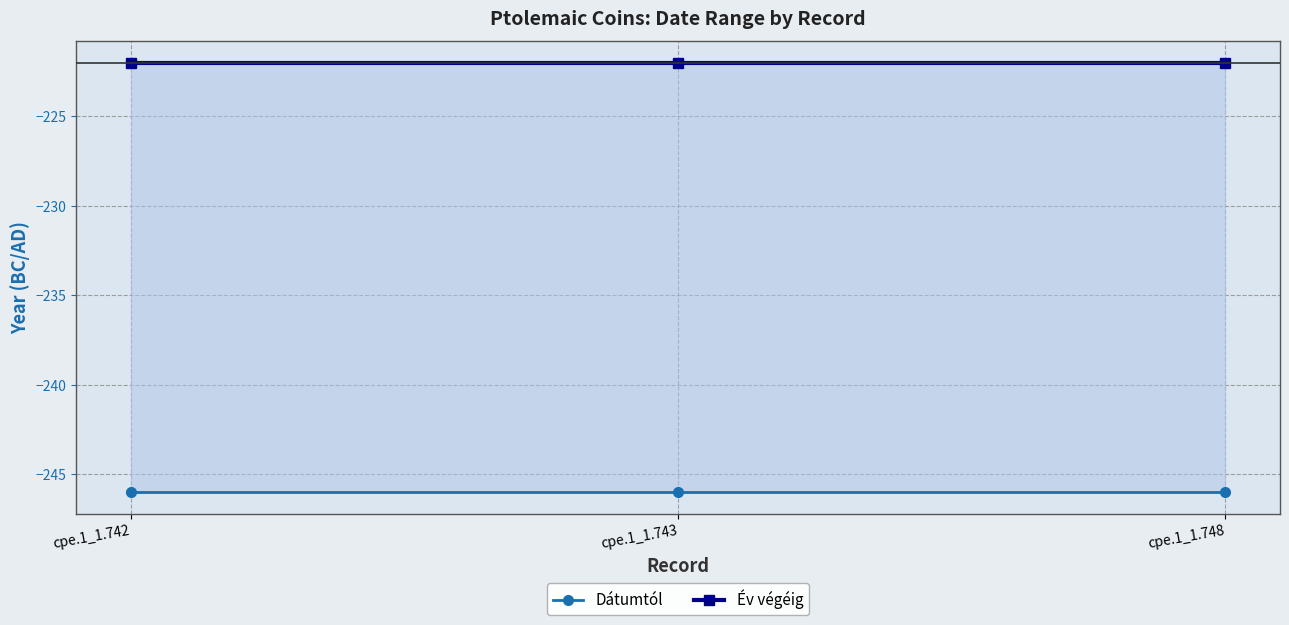

Count the number of data series in this chart.

2